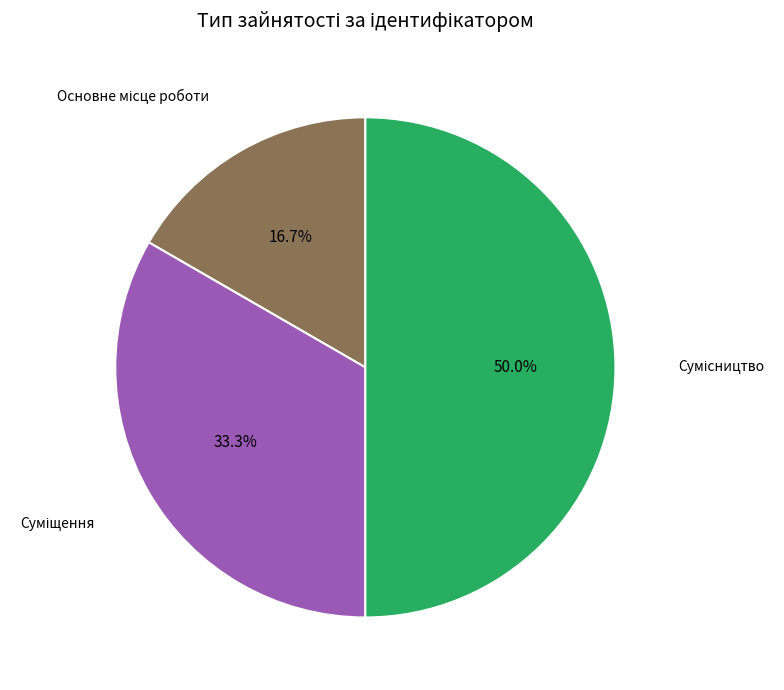

How many slices are in this pie chart?

3